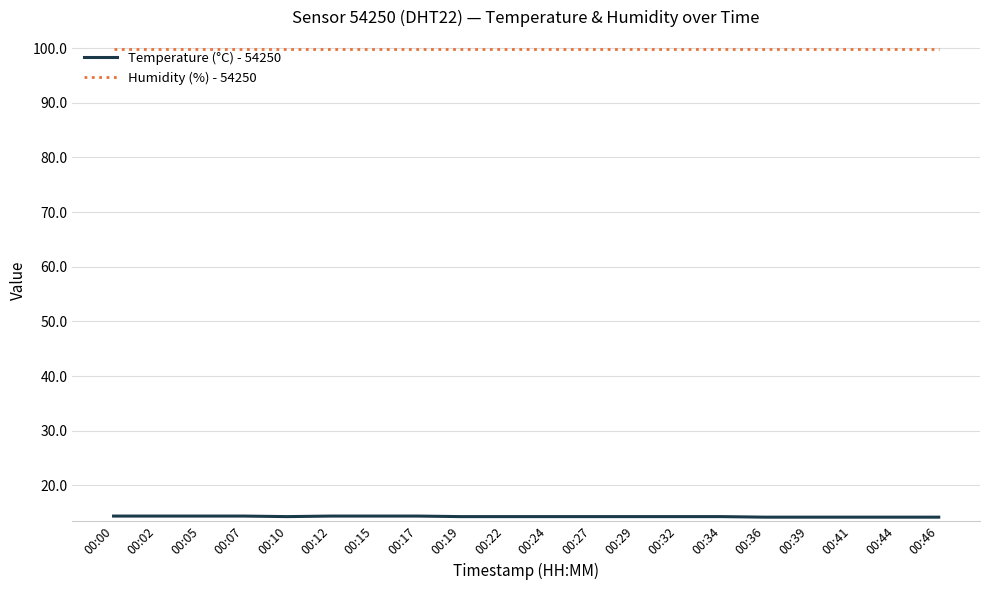

How many categories are shown in the chart?

20